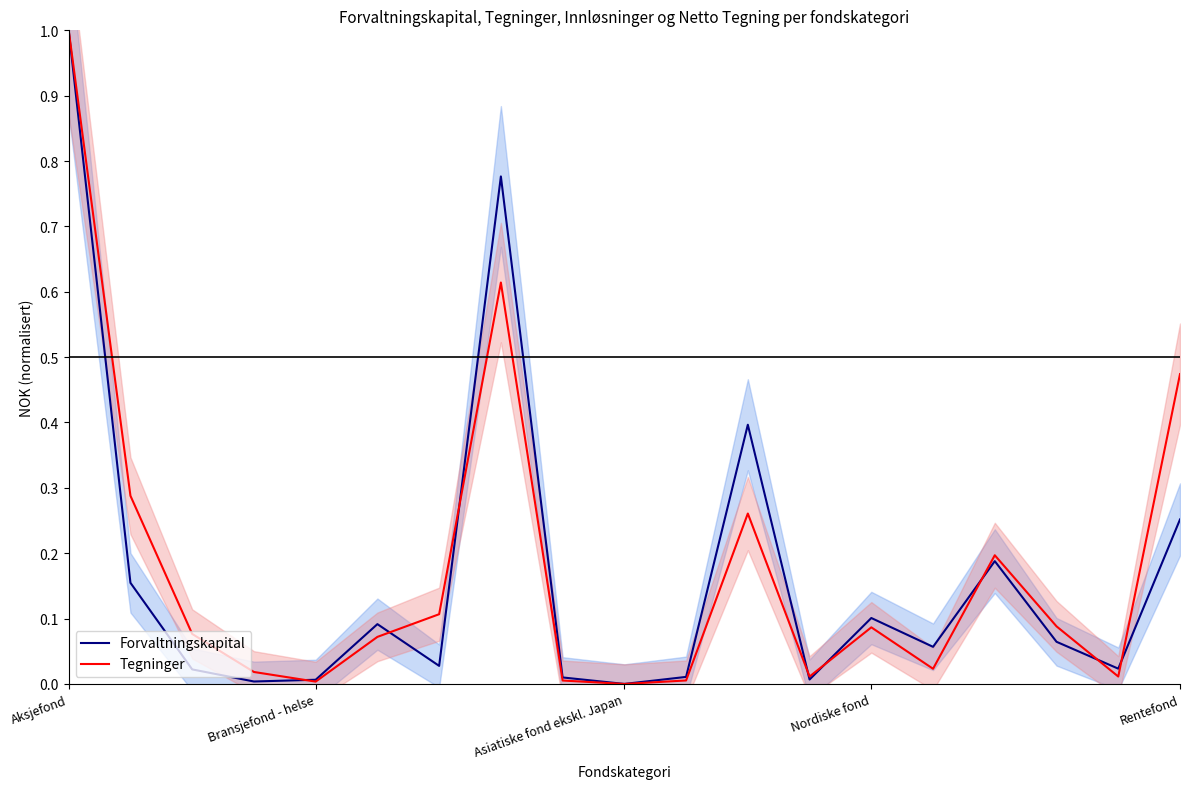

At which label does Forvaltningskapital reach its peak?

Aksjefond